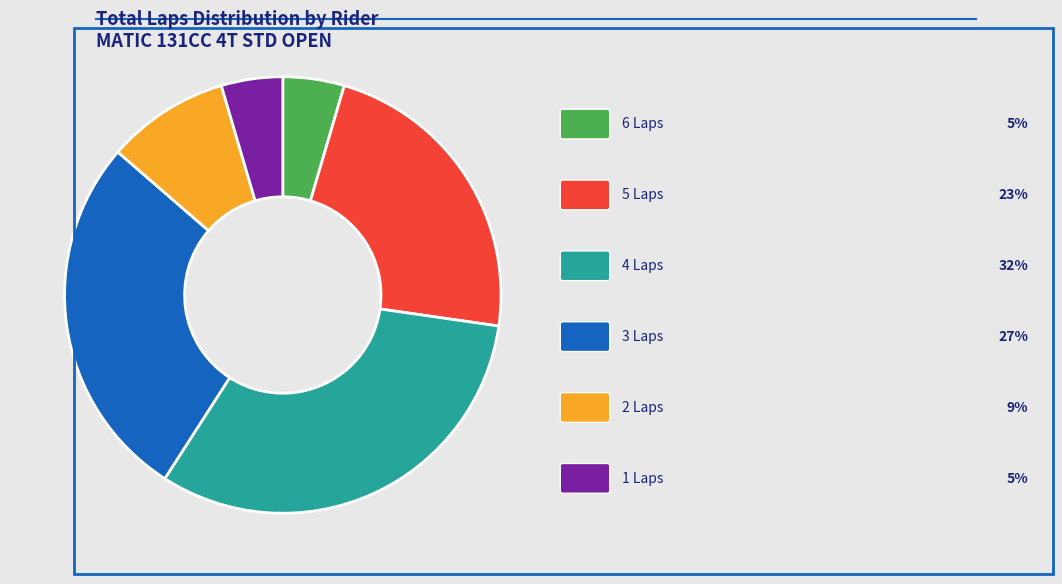

Is there a majority slice in this chart?

No